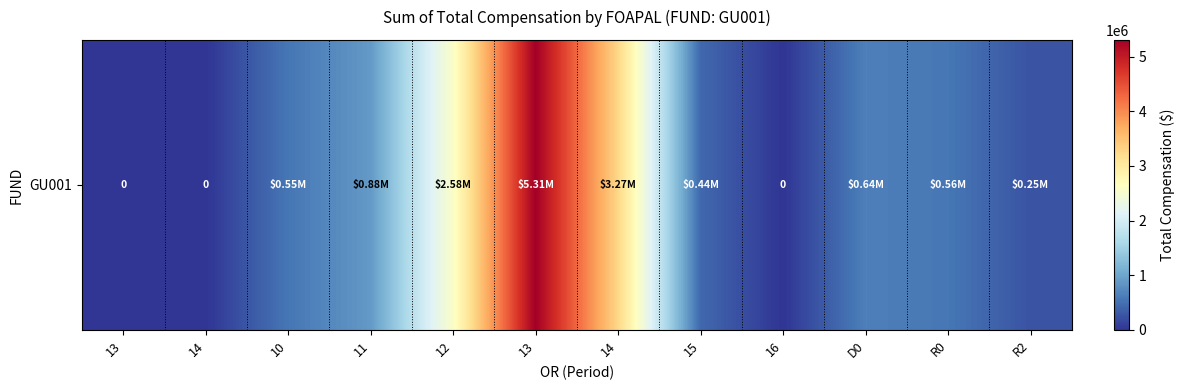

Rank the categories by value from highest to lowest.

13, 14, 12, 11, D0, R0, 10, 15, R2, 13, 14, 16